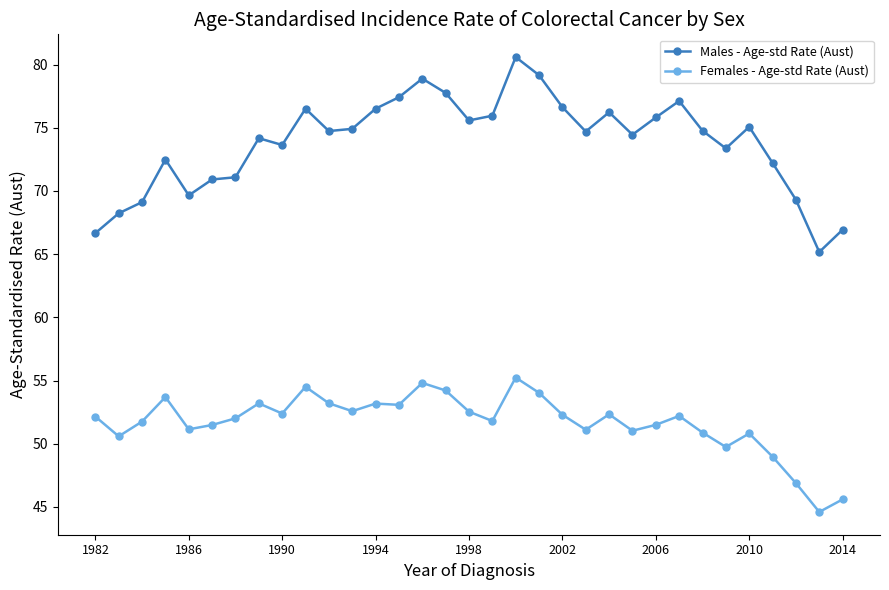

What is the minimum value for Males - Age-std Rate (Aust)?

65.2